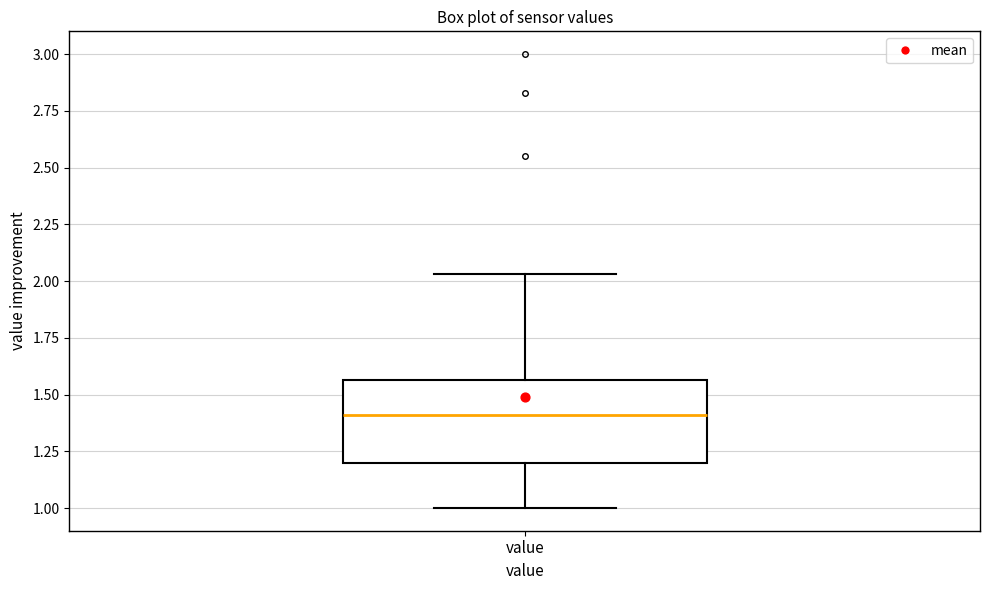

Where is the upper edge of the box for value on the y-axis? The values are not printed on the chart, so give them approximately, as read against the axis.

1.55